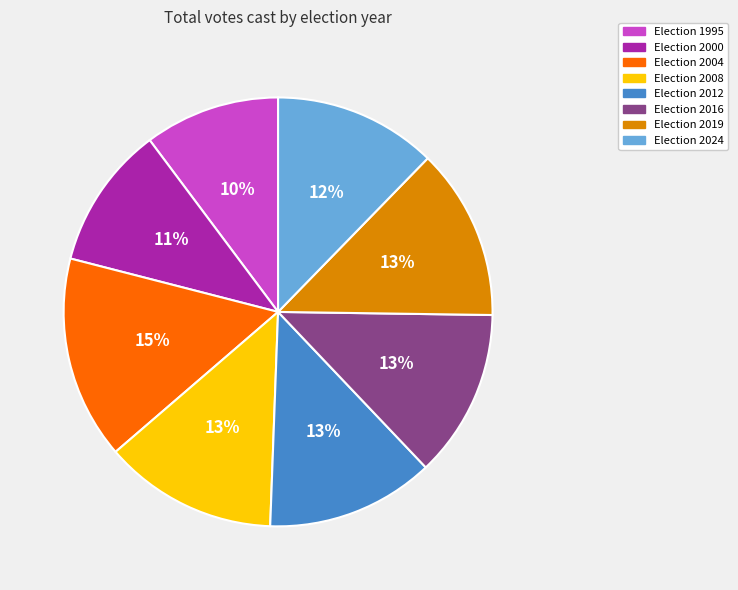

To the nearest percent, what is the average slice percentage?

12%